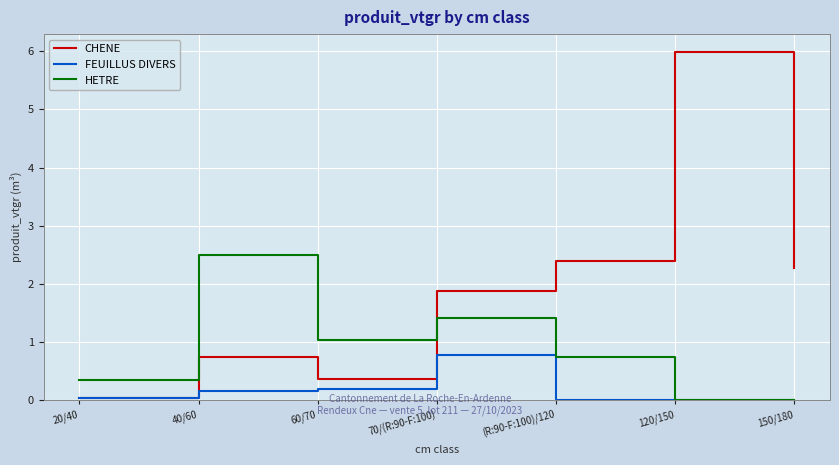

Where is CHENE nearest to the value 3?

(R:90-F:100)/120